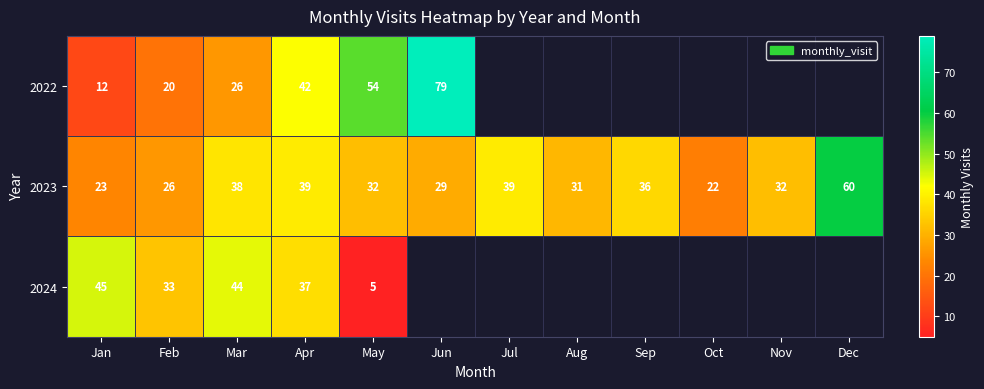

At Jan, list the series in order from smallest to largest.

2022, 2023, 2024